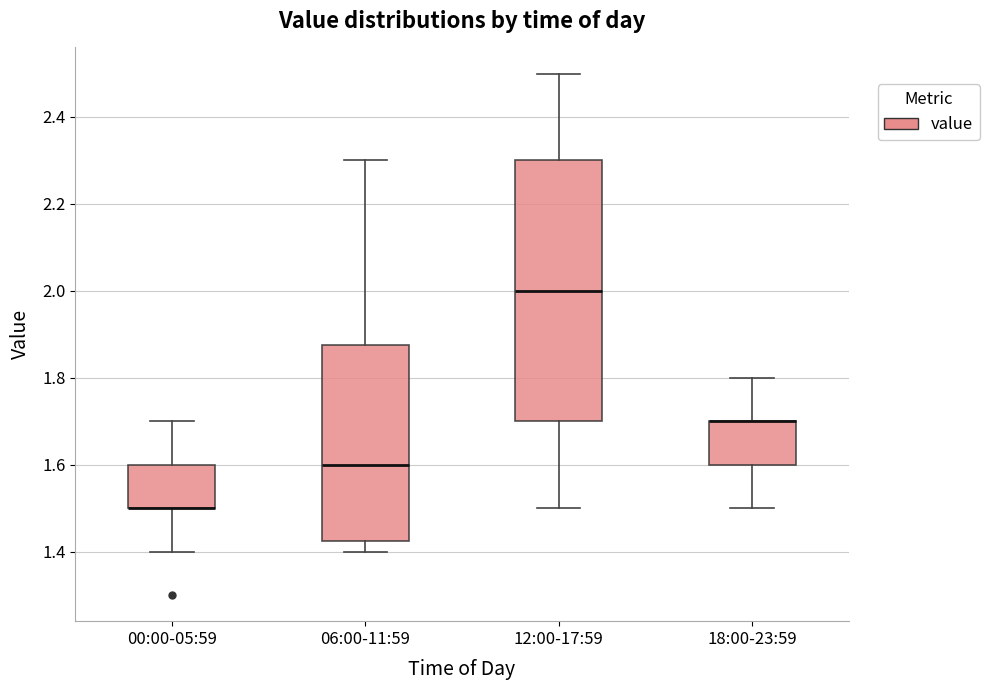

Where is the lower edge of the box for 18:00-23:59 on the y-axis? The values are not printed on the chart, so give them approximately, as read against the axis.

1.60